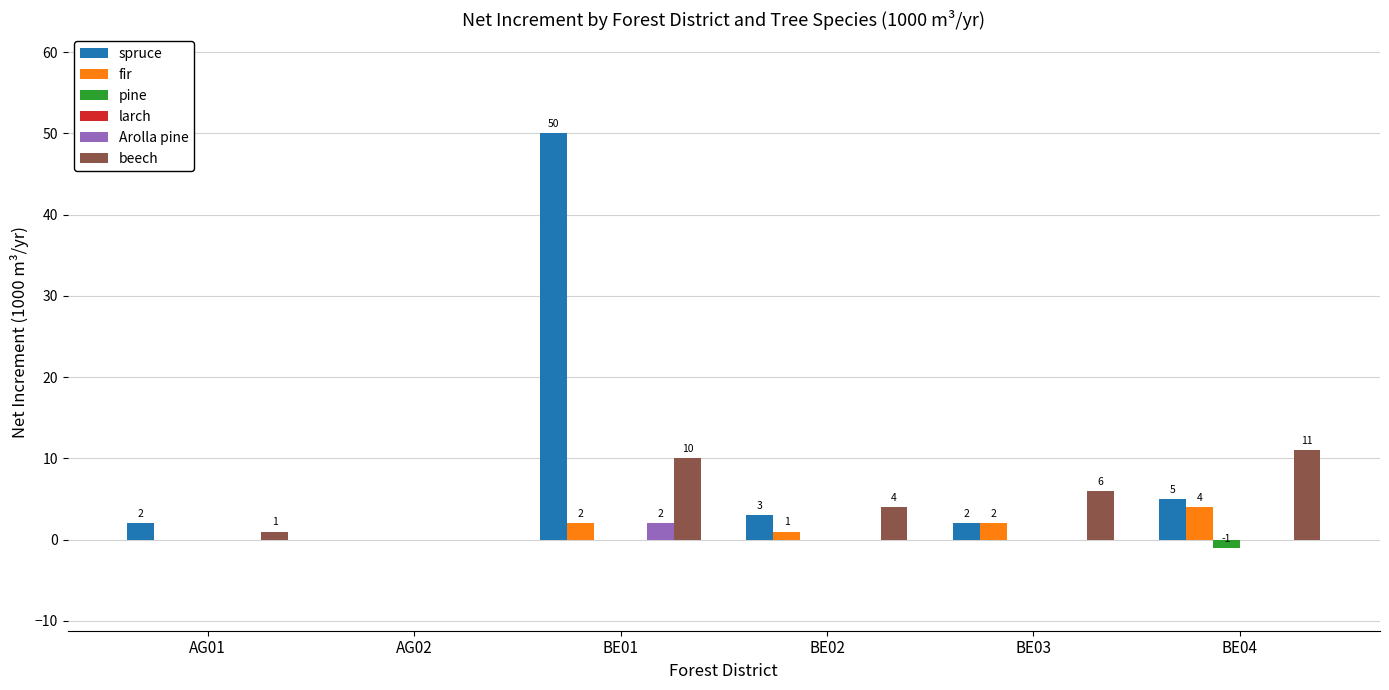

What is the highest value of the beech series?

11